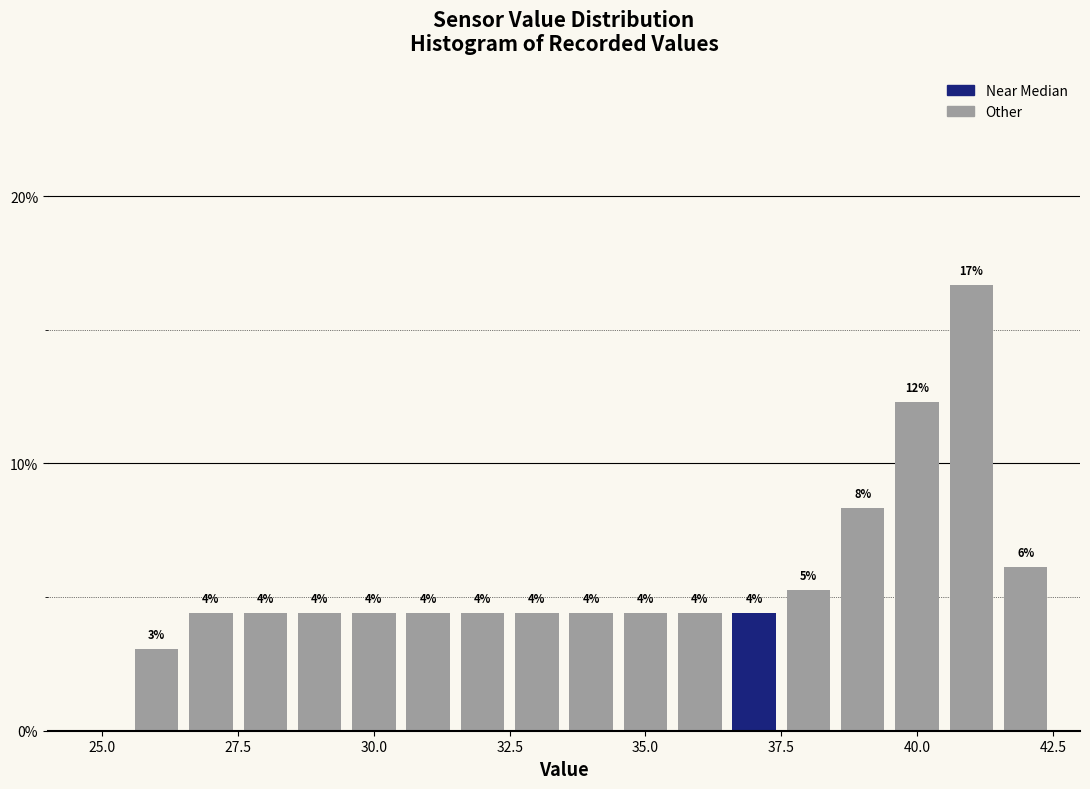

Around what value on the x-axis is the tallest bar? Give the approximate position of its centre, as read against the axis.

41.0